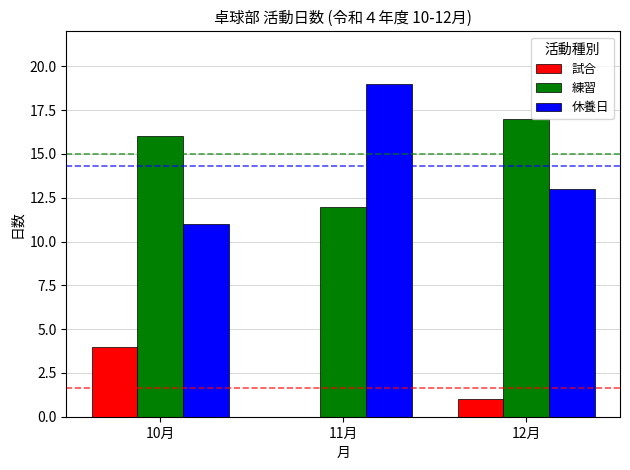

The 休養日 series shows 19 at 11月. True or false?

True